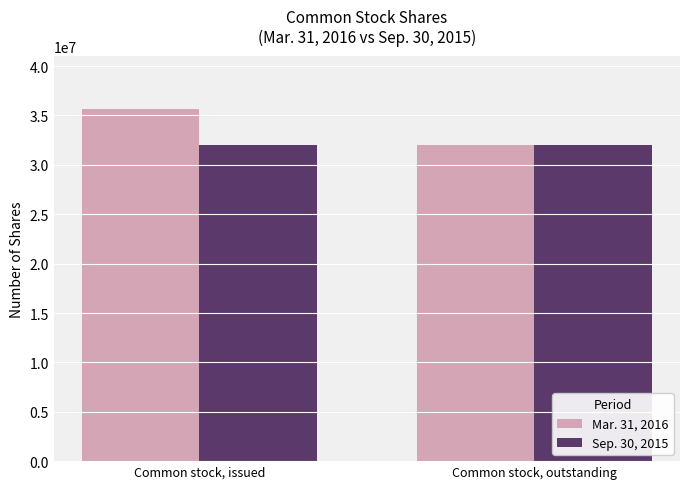

The Sep. 30, 2015 series shows 32044213 at Common stock, issued. True or false?

True